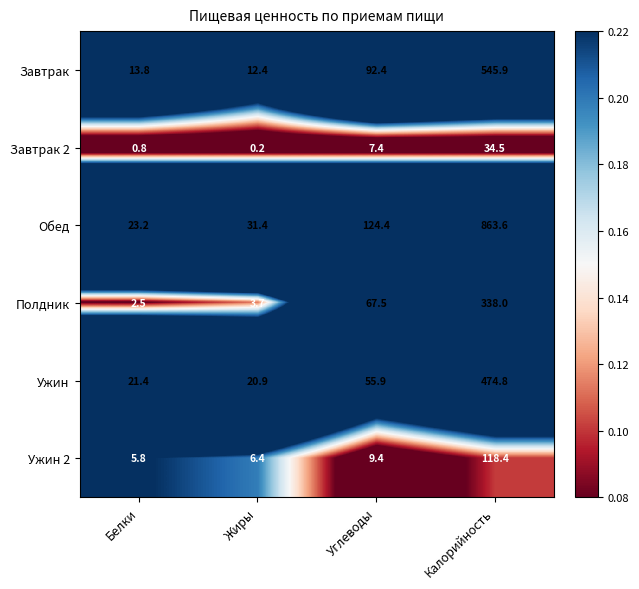

What is the maximum value shown in the chart?

863.6